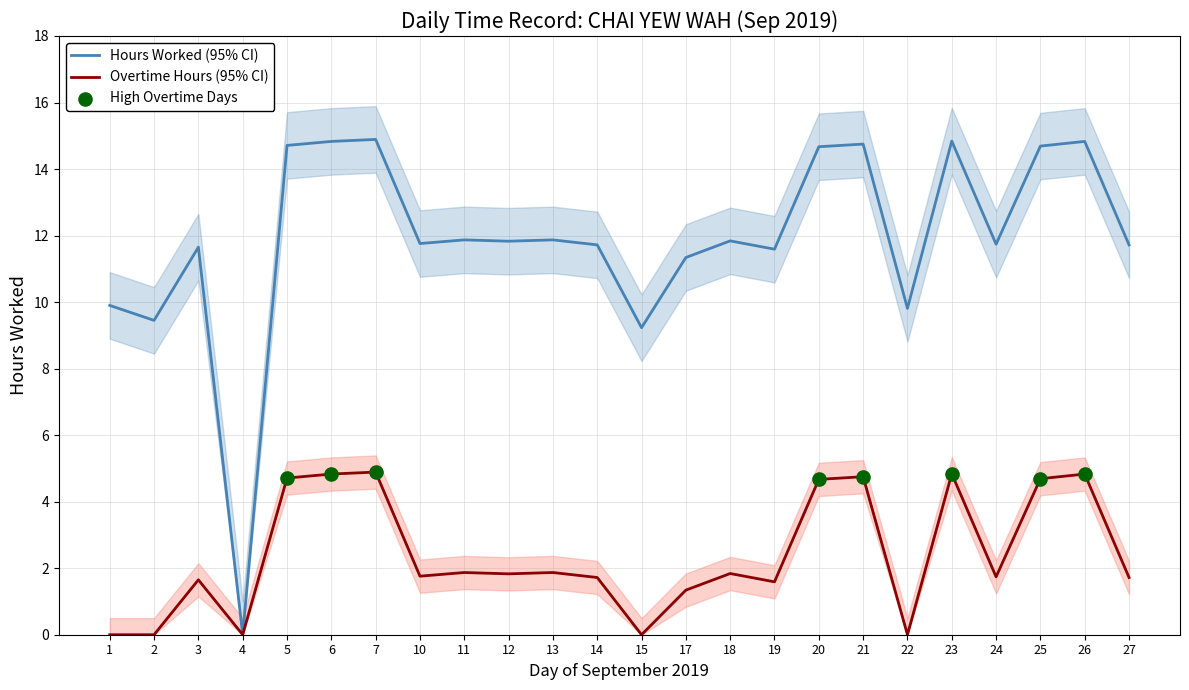

At how many categories does at least one series exceed 8?

23